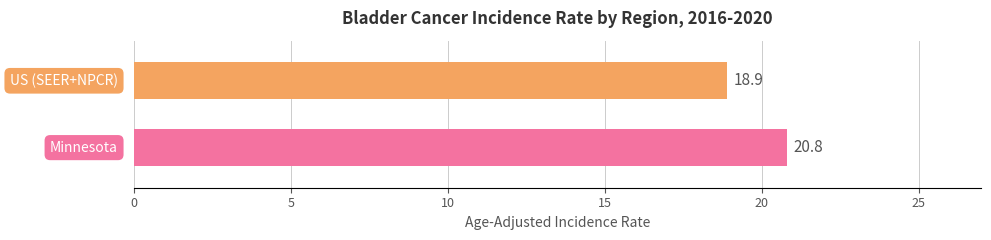

Reading top to bottom, what are all the values shown in this chart?

18.9	20.8